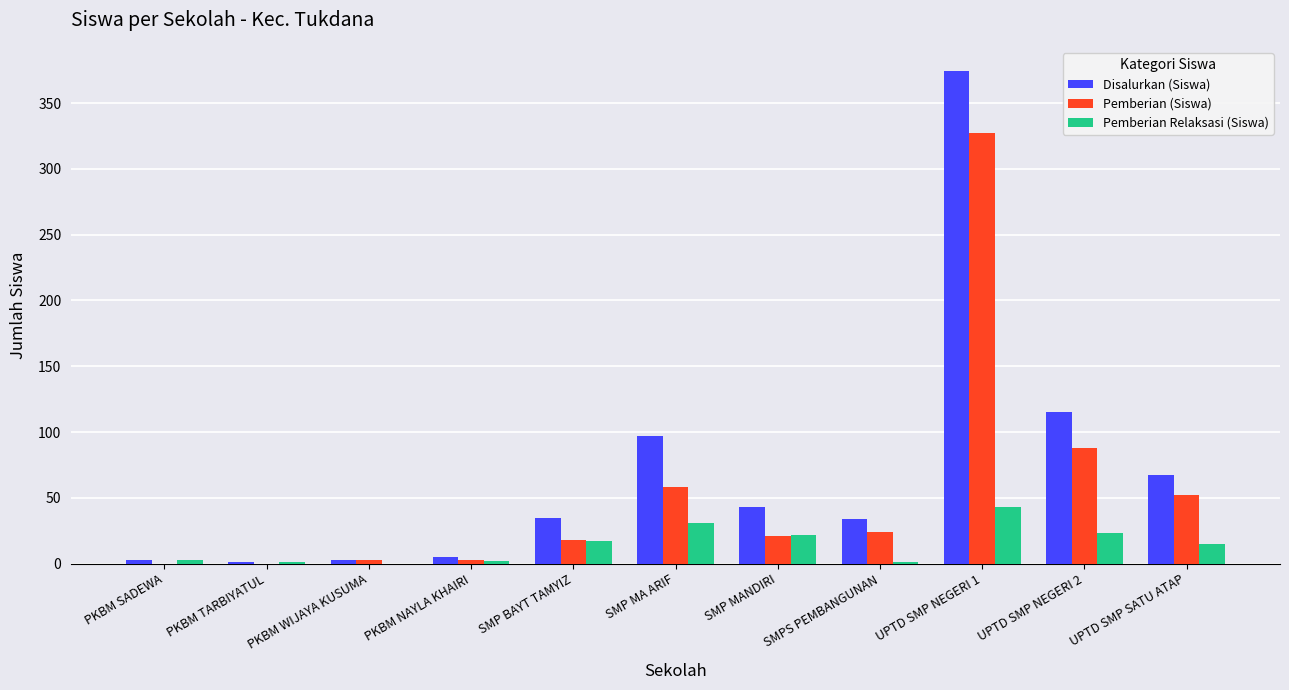

The Pemberian (Siswa) series shows 21 at SMP MANDIRI. True or false?

True